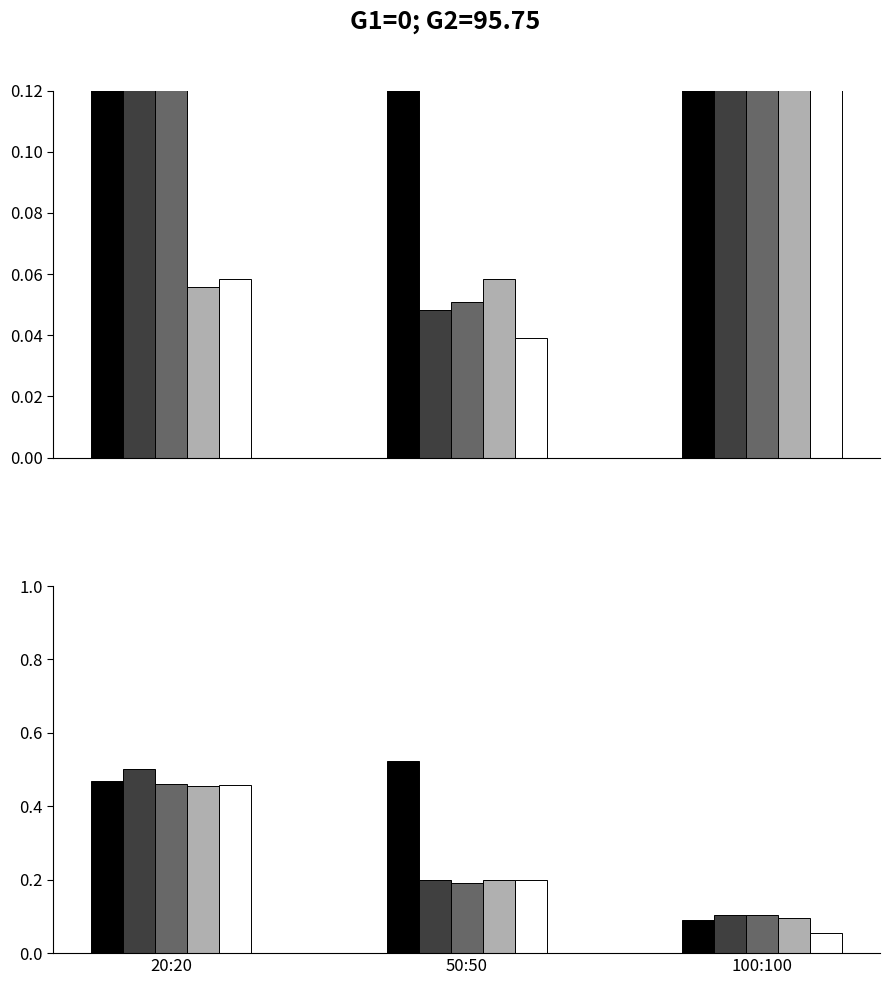

Is the value of Series 4 at 100:100 greater than the value of Series 5 at 100:100?

Yes